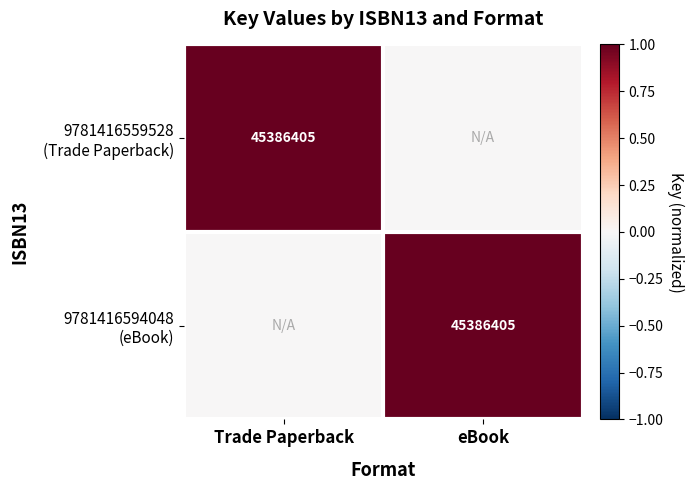

The value of 9781416559528 (Trade Paperback) at eBook is 0. True or false?

True